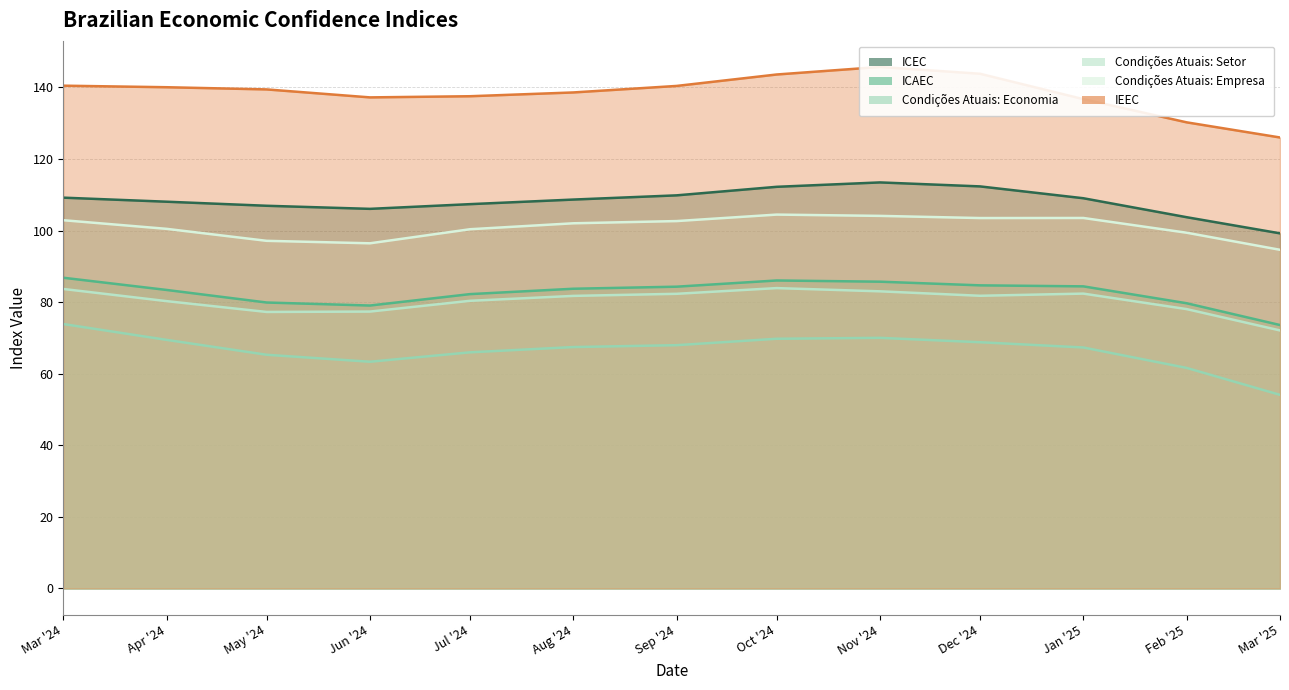

Reading left to right, what are all the values shown in this chart?

ICEC: 109.2	108.1	106.9	106.1	107.4	108.7	109.9	112.2	113.5	112.4	109.0	103.7	99.2
ICAEC: 86.8	83.4	79.9	79.1	82.3	83.8	84.3	86.1	85.7	84.7	84.4	79.7	73.6
Condições Atuais: Economia: 73.9	69.5	65.3	63.4	66.0	67.5	68.0	69.8	70.0	68.8	67.3	61.6	54.1
Condições Atuais: Setor: 83.7	80.3	77.3	77.4	80.4	81.8	82.3	83.9	83.0	81.8	82.4	78.1	72.1
Condições Atuais: Empresa: 102.9	100.5	97.1	96.5	100.4	102.0	102.7	104.5	104.1	103.5	103.5	99.4	94.6
IEEC: 140.5	140.1	139.5	137.2	137.6	138.6	140.4	143.6	145.7	143.8	136.7	130.3	126.0